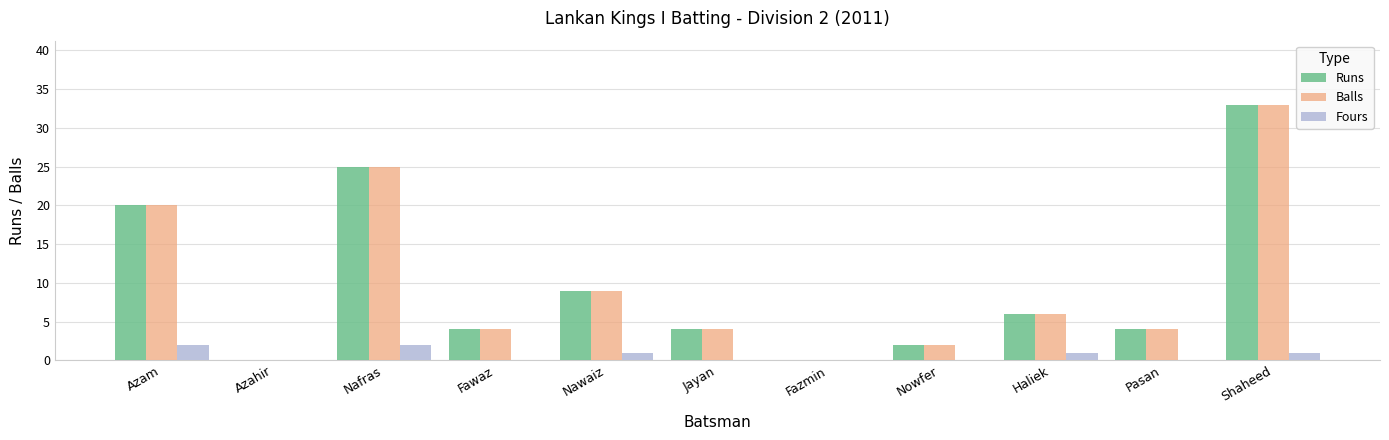

At which label is Balls closest to 16?

Azam